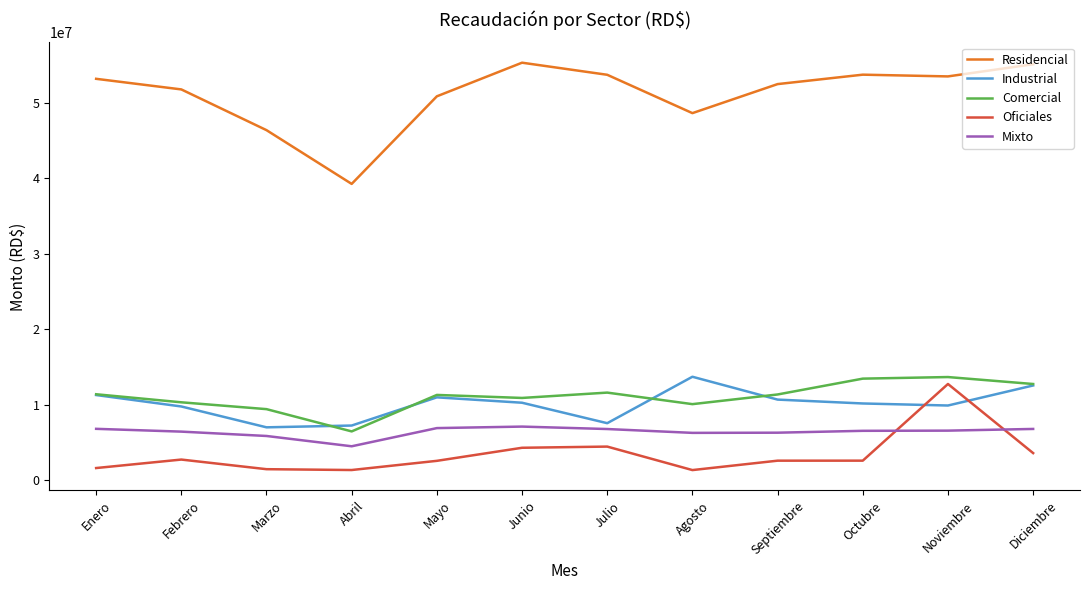

True or false: Mixto has a value of 10499405 at Marzo.

False